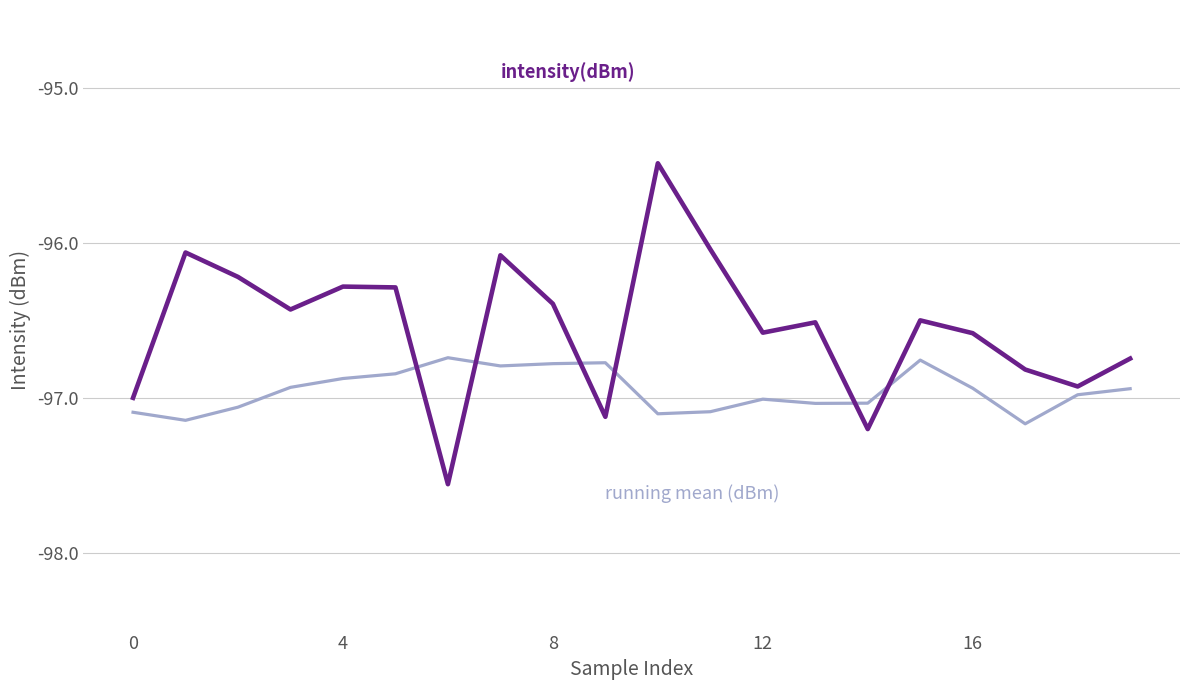

What is the greatest value displayed?

-95.5